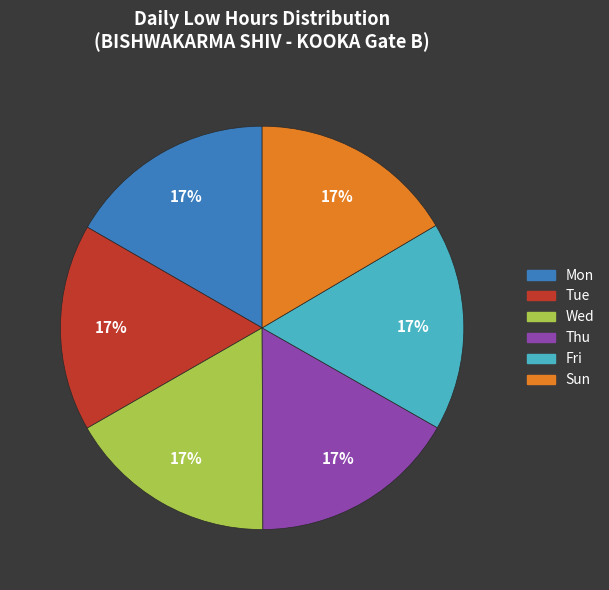

Combined, do Thu and Tue account for over 50%?

No